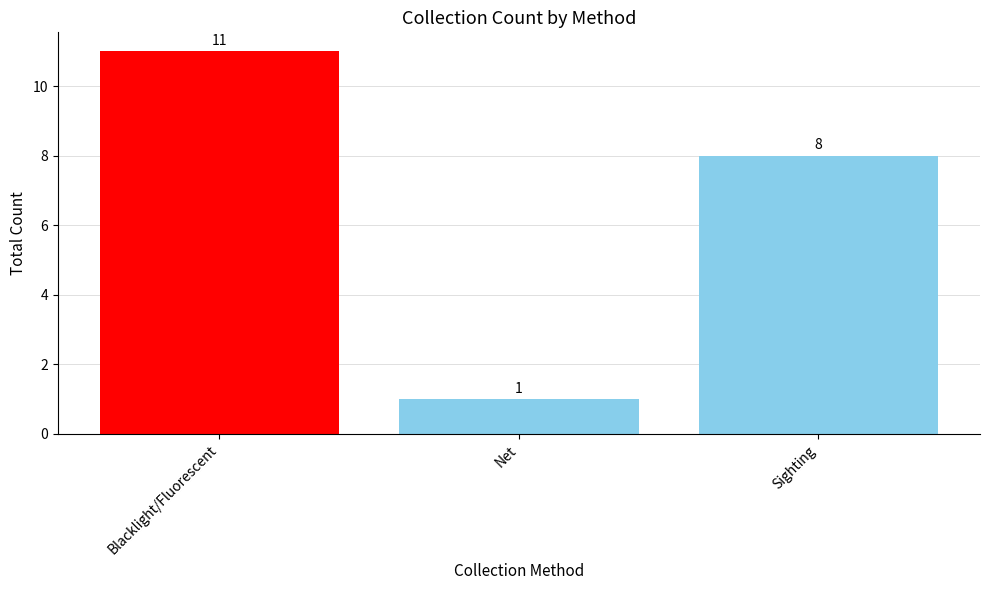

Rank the categories by value from lowest to highest.

Net, Sighting, Blacklight/Fluorescent